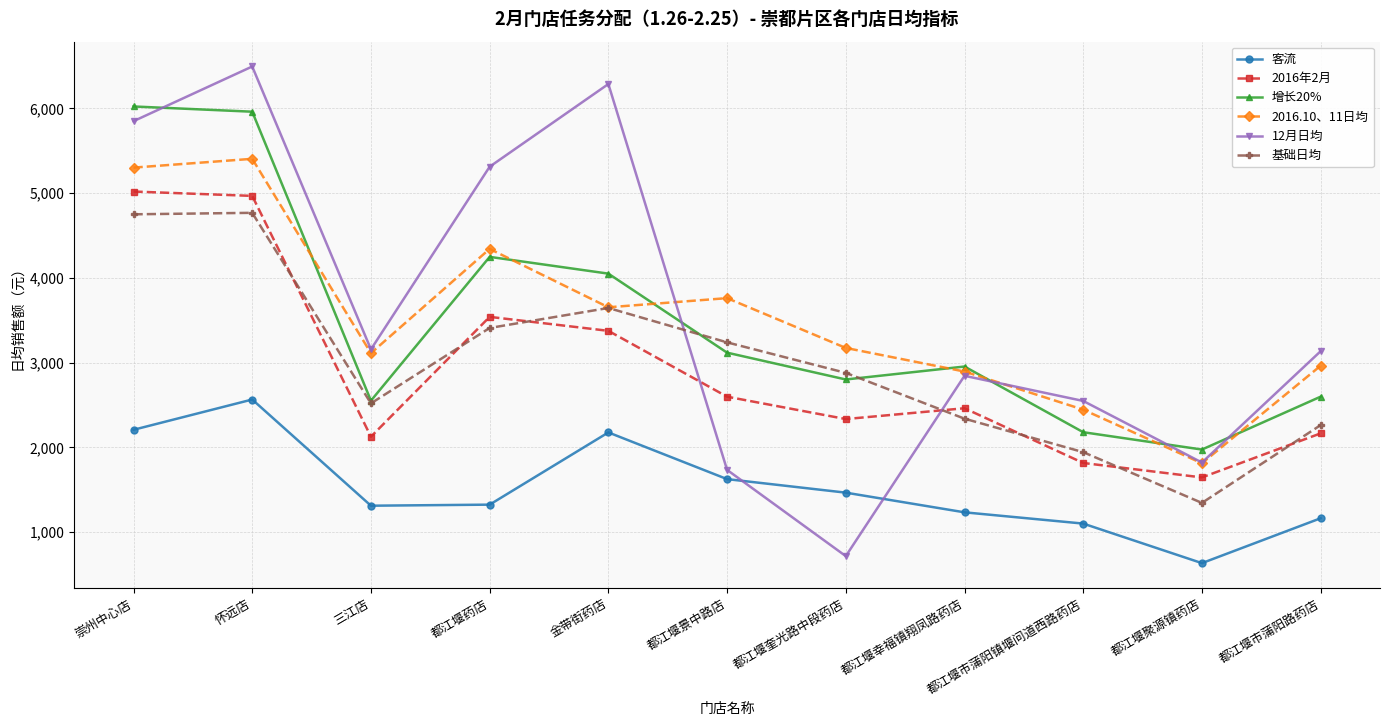

What is the difference between the maximum and second lowest values in the 客流 series?

1464.1